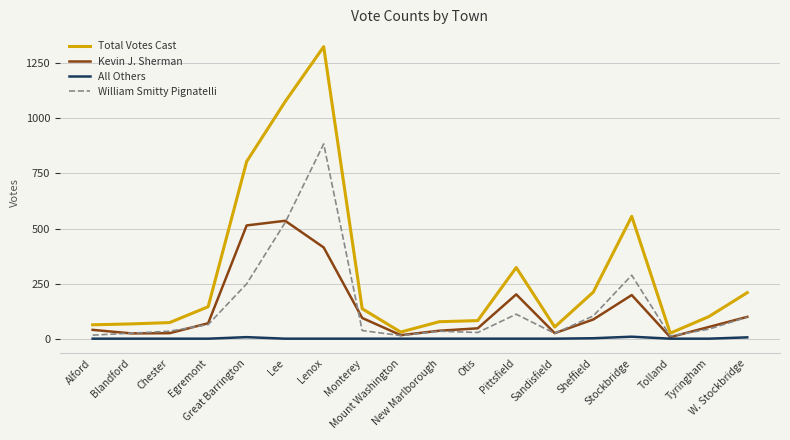

What value does the Total Votes Cast series have at Lee, to the nearest 50?

1100